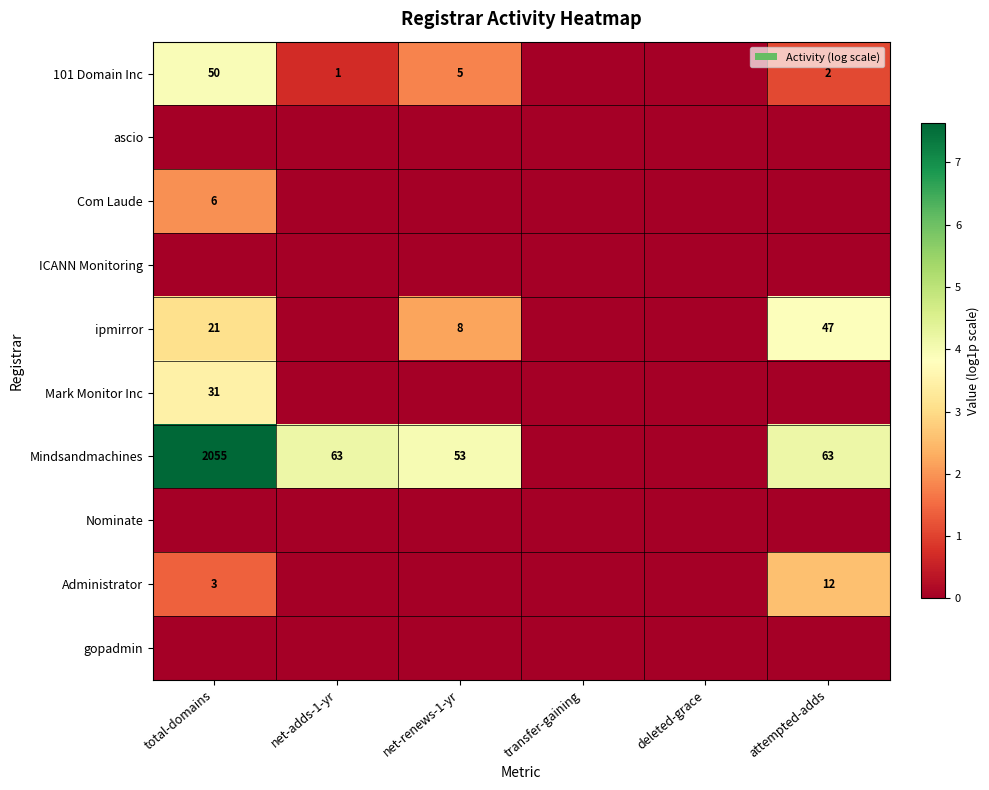

Is it true that Mark Monitor Inc equals 5.0 at total-domains?

False